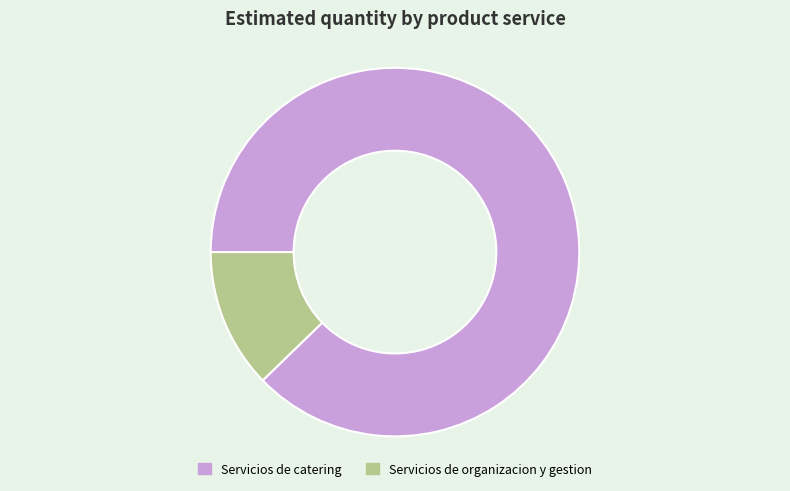

Is it true that Servicios de catering is 75% of the pie?

False